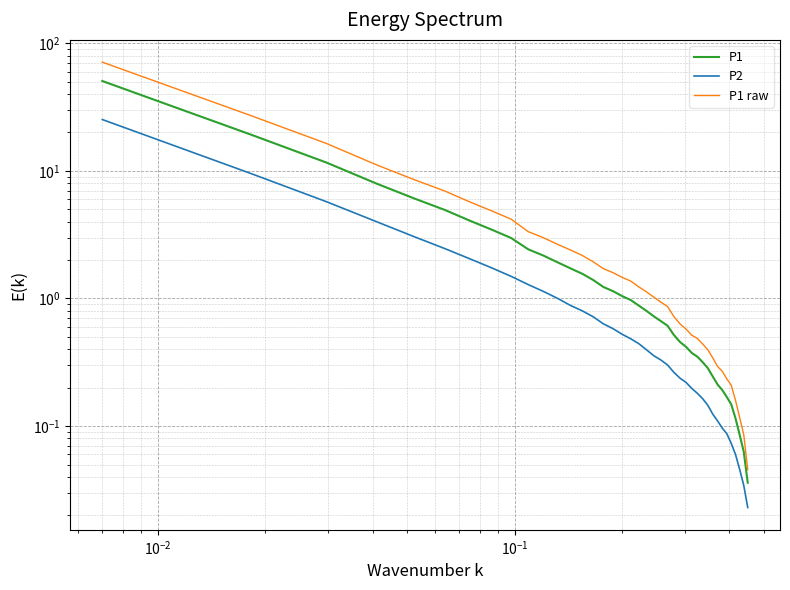

What is the difference between the second highest and minimum values in the P1 series?

19.1